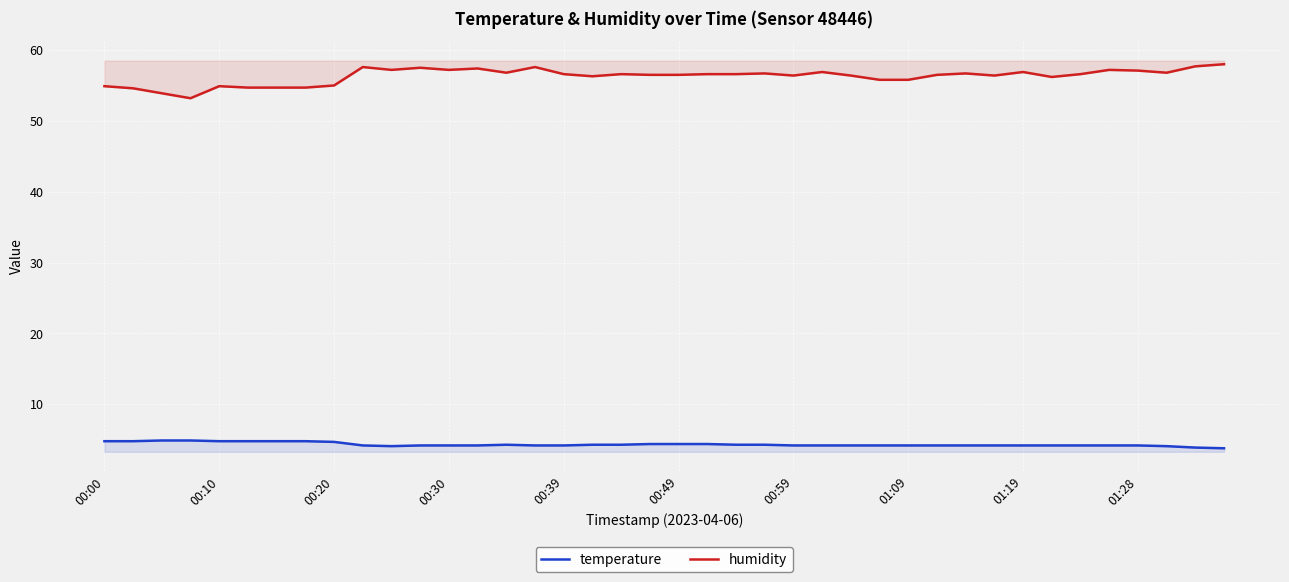

What position from the left is 33?

34